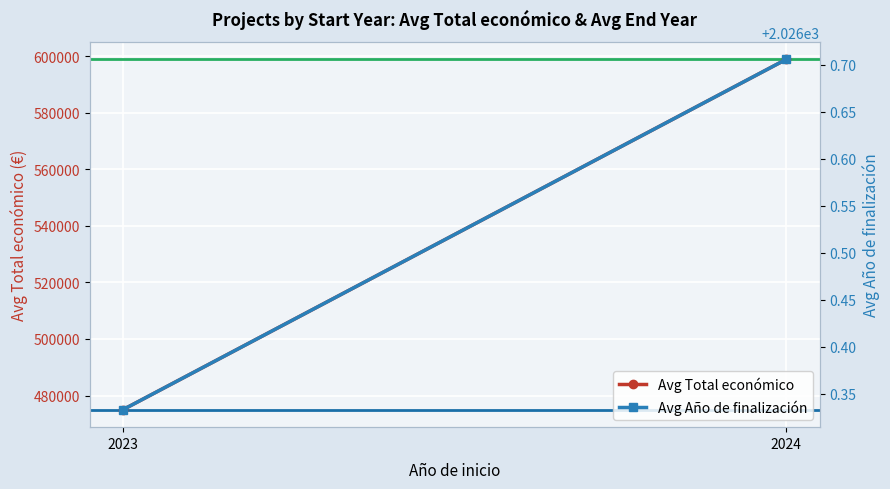

What is the approximate value of Avg Año de finalización at 2024?

2026.7